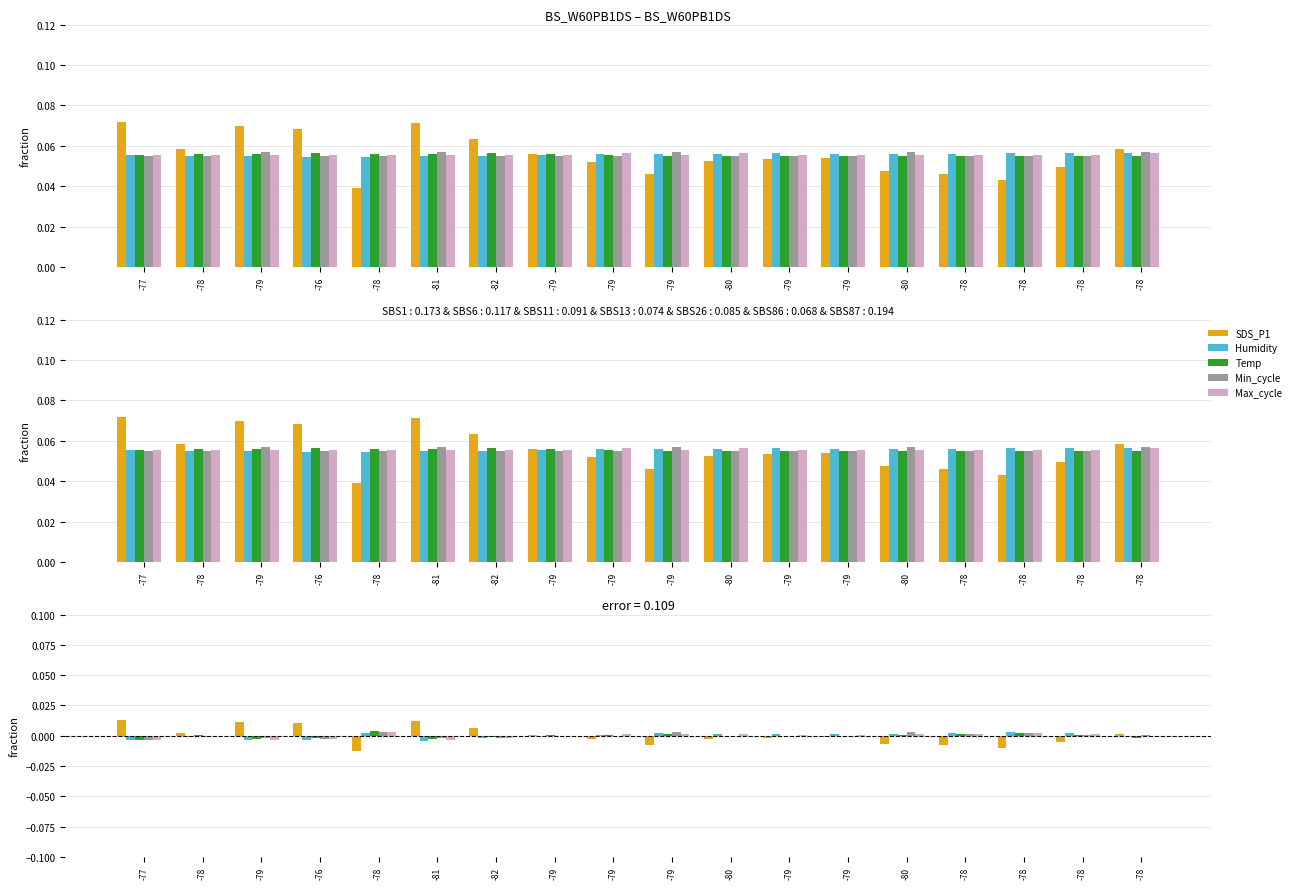

Reading left to right, list all the values displayed in this chart.

SDS_P1: -77=0.0	-78=0.0	-79=0.0	-76=0.0	-78=-0.0	-81=0.0	-82=0.0	-79=0.0	-79=-0.0	-79=-0.0	-80=-0.0	-79=-0.0	-79=-0.0	-80=-0.0	-78=-0.0	-78=-0.0	-78=-0.0	-78=0.0
Humidity: -77=-0.0	-78=-0.0	-79=-0.0	-76=-0.0	-78=0.0	-81=-0.0	-82=-0.0	-79=-0.0	-79=0.0	-79=0.0	-80=0.0	-79=0.0	-79=0.0	-80=0.0	-78=0.0	-78=0.0	-78=0.0	-78=-0.0
Temp: -77=-0.0	-78=0.0	-79=-0.0	-76=-0.0	-78=0.0	-81=-0.0	-82=-0.0	-79=0.0	-79=0.0	-79=0.0	-80=0.0	-79=0.0	-79=-0.0	-80=0.0	-78=0.0	-78=0.0	-78=0.0	-78=-0.0
Min_cycle: -77=-0.0	-78=-0.0	-79=-0.0	-76=-0.0	-78=0.0	-81=-0.0	-82=-0.0	-79=-0.0	-79=0.0	-79=0.0	-80=0.0	-79=-0.0	-79=-0.0	-80=0.0	-78=0.0	-78=0.0	-78=0.0	-78=0.0
Max_cycle: -77=-0.0	-78=-0.0	-79=-0.0	-76=-0.0	-78=0.0	-81=-0.0	-82=-0.0	-79=-0.0	-79=0.0	-79=0.0	-80=0.0	-79=0.0	-79=0.0	-80=0.0	-78=0.0	-78=0.0	-78=0.0	-78=-0.0